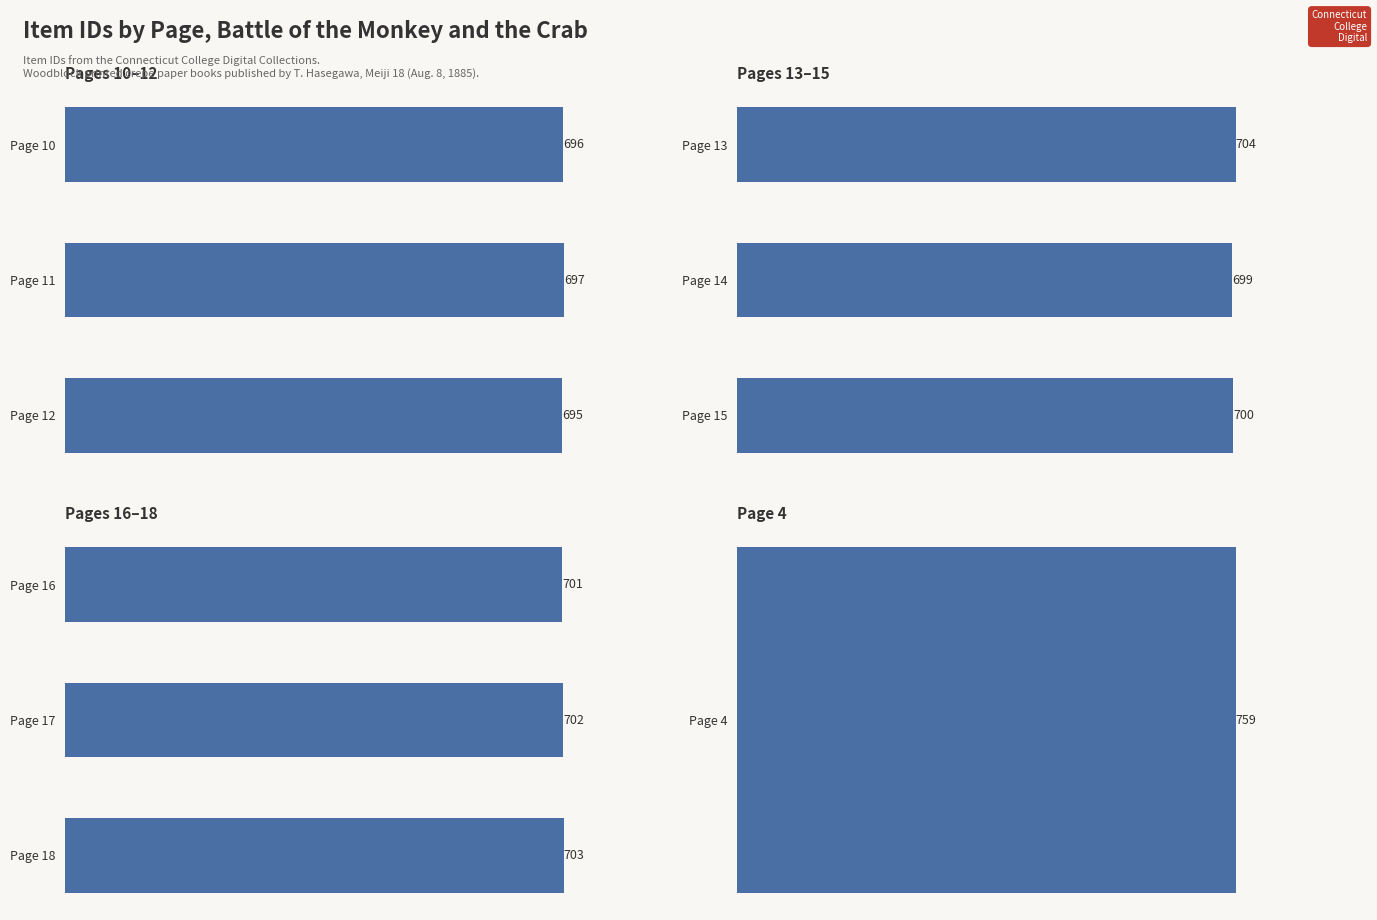

What is the value of the Pages 13–15 bar at the 3rd from the left?

700